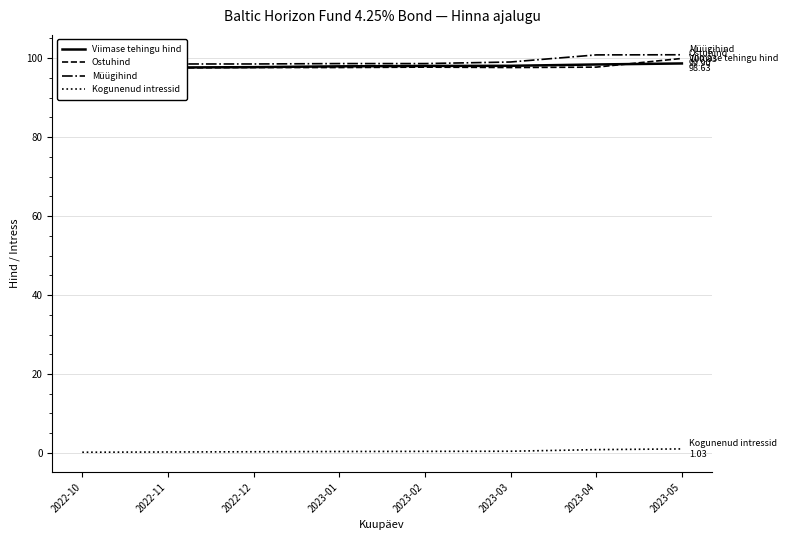

Between 2023-01 and 2023-02, which series saw the biggest shift?

Ostuhind